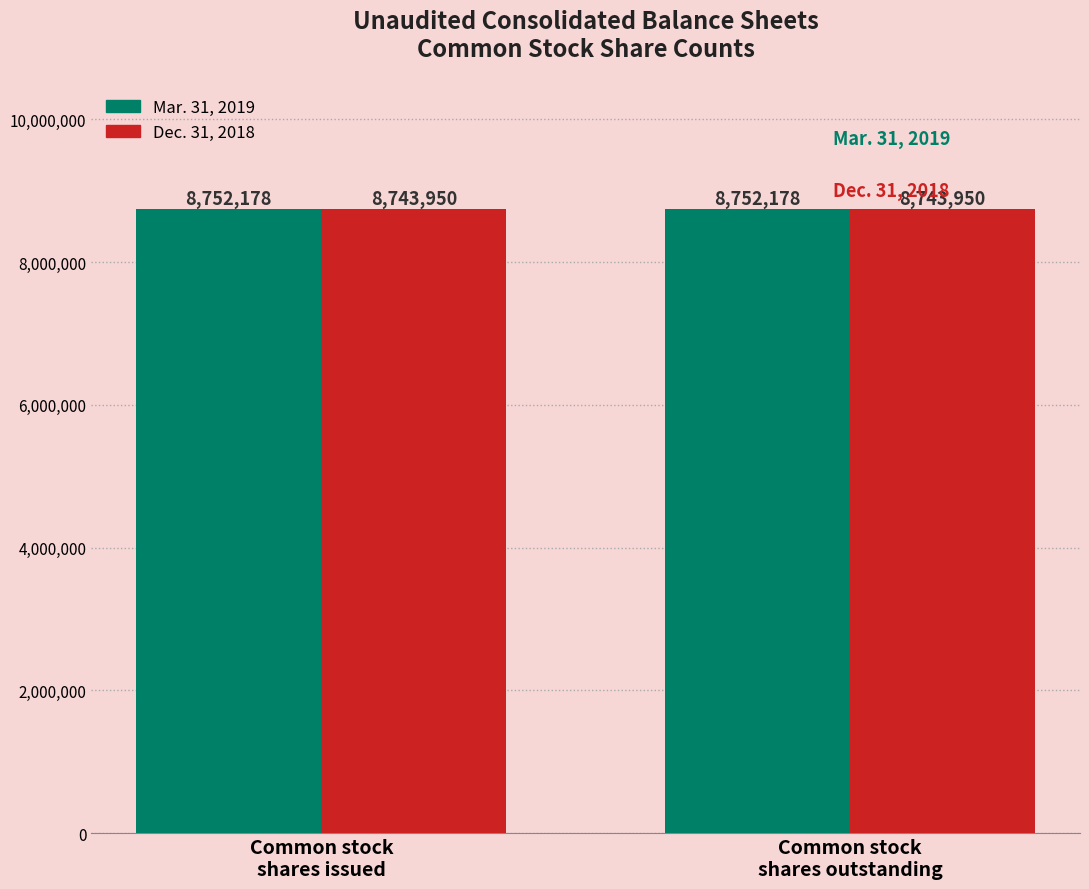

List the series in order of their peak value, highest first.

Mar. 31, 2019, Dec. 31, 2018